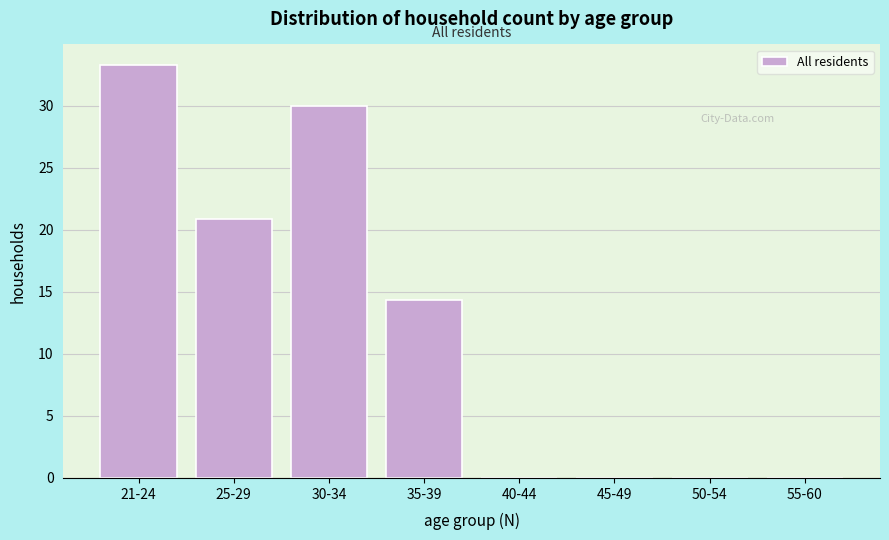

At which label is the value closest to 16?

35-39